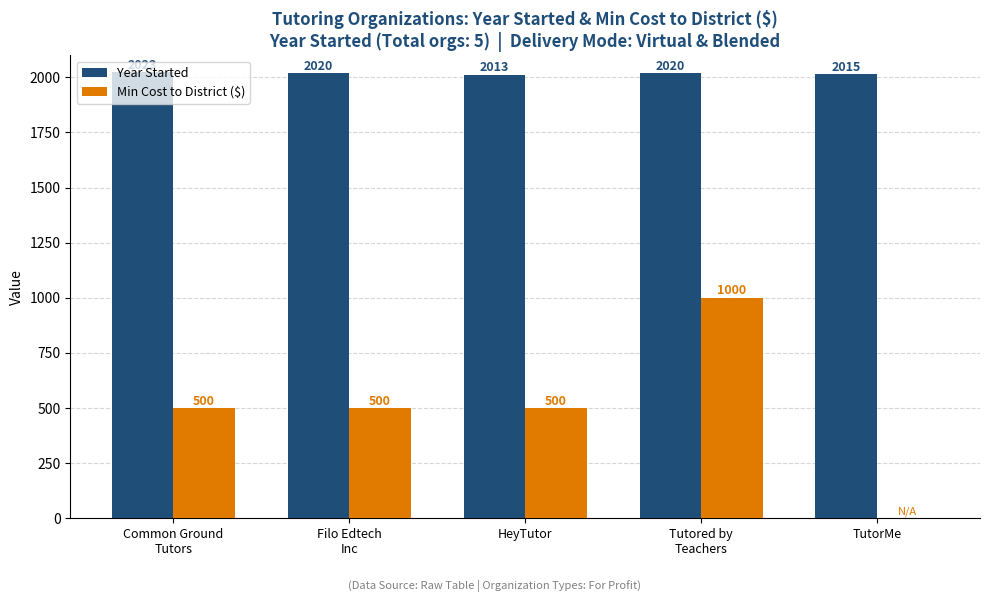

True or false: Year Started has a value of 2013 at HeyTutor.

True